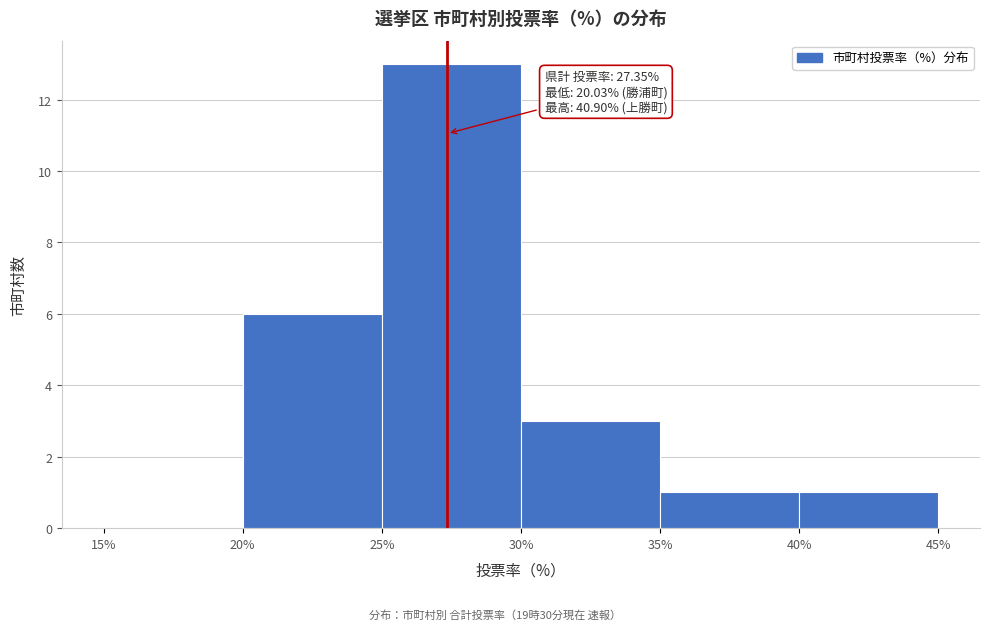

Over which range of the x-axis is the bar tallest?

25% to 30%